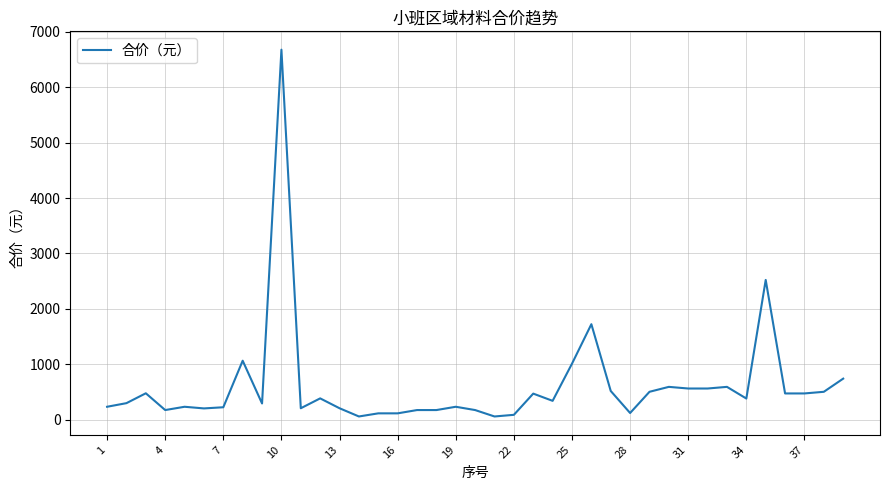

What is the greatest value displayed?

6679.5